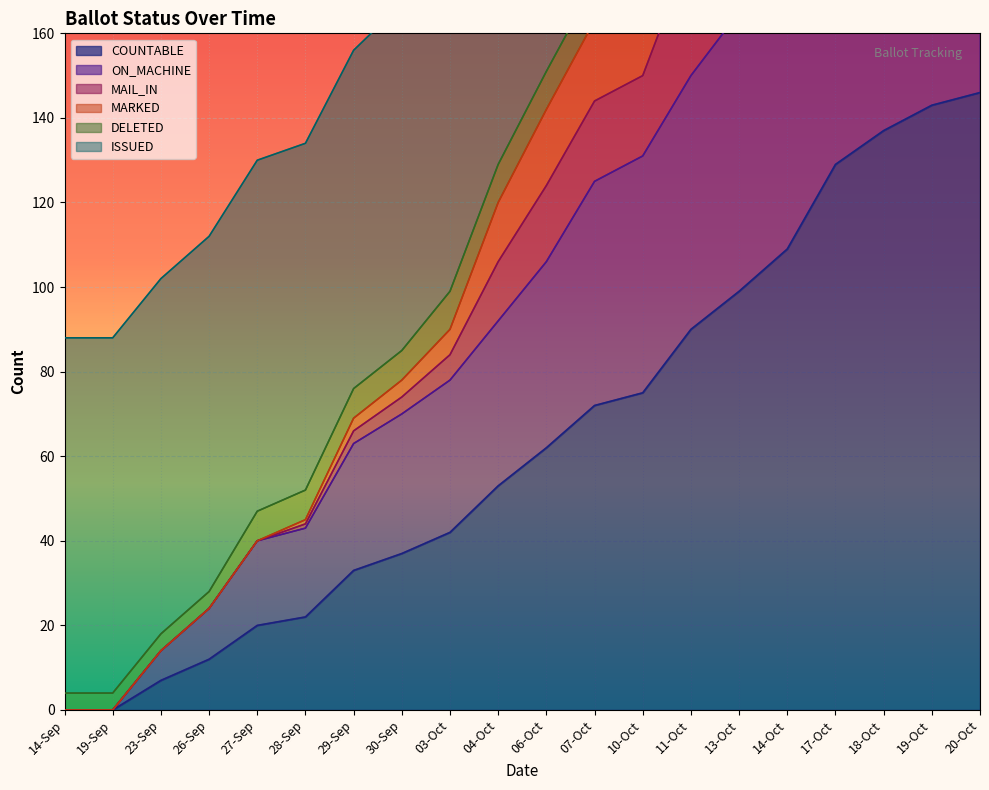

At how many categories does at least one series exceed 96?

12